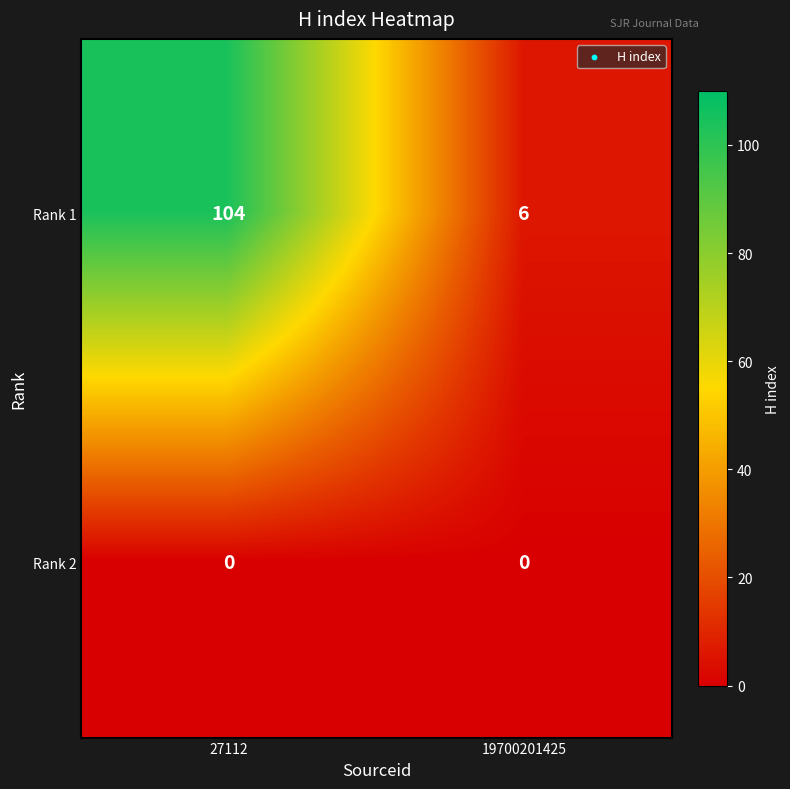

What is the sum of the Rank 1 values at 19700201425 and 27112?

110